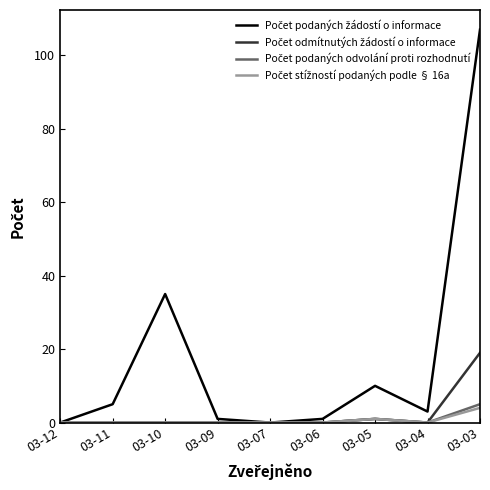

What is the maximum value shown in the chart?

107